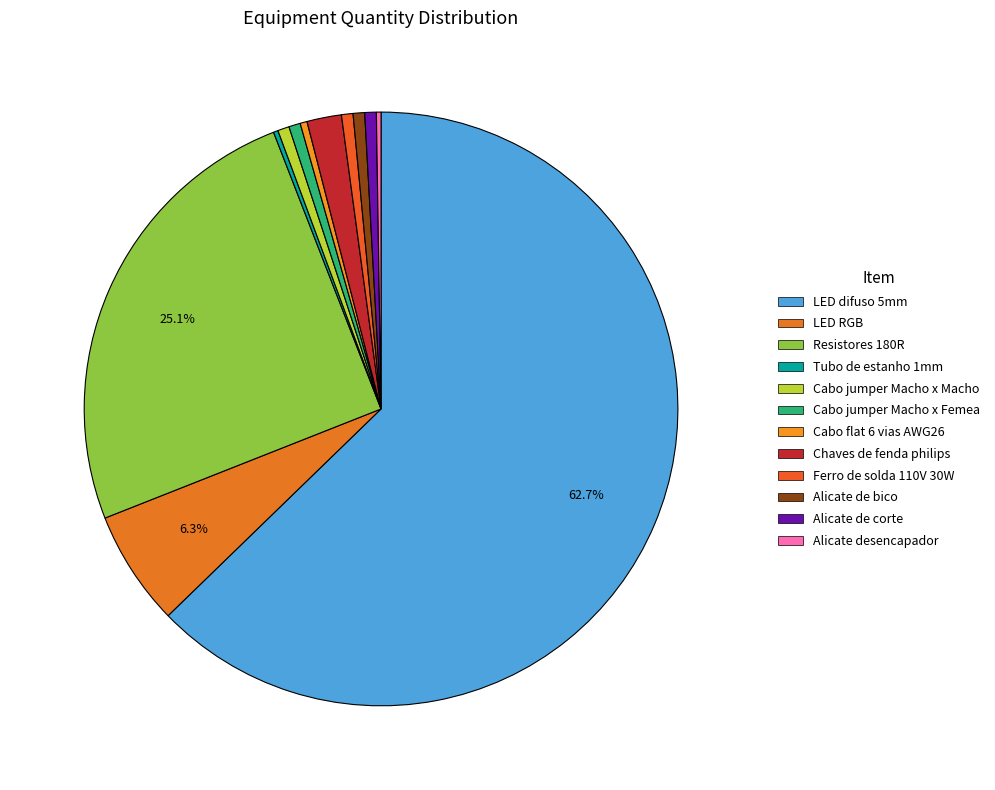

True or false: Chaves de fenda philips accounts for 2% of the total.

True